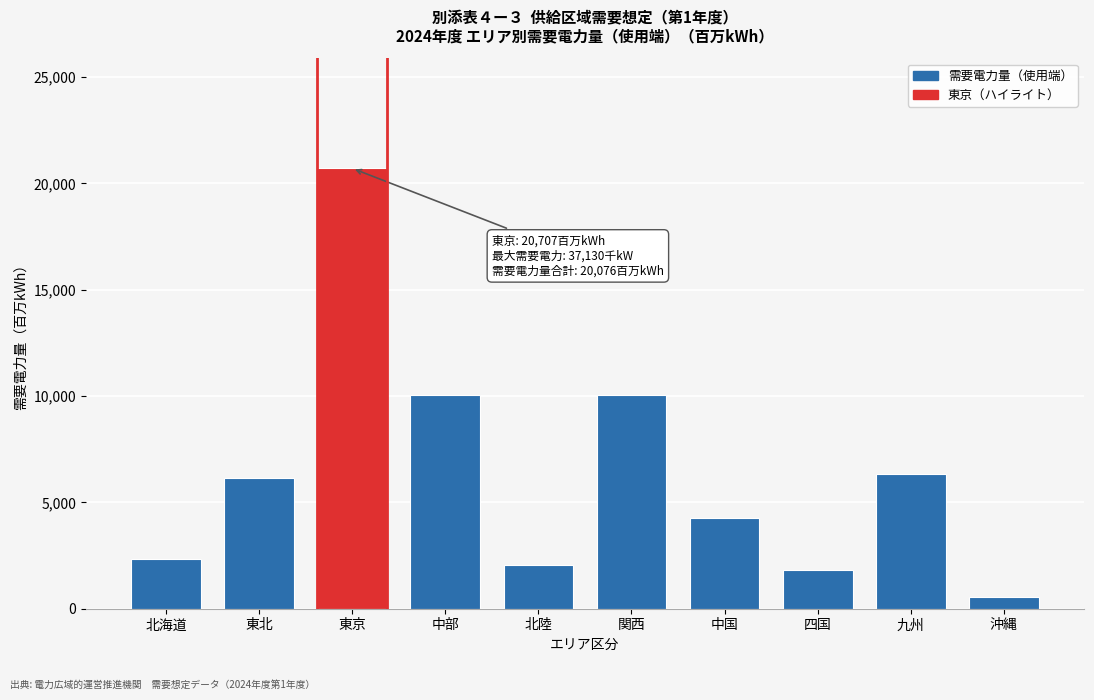

What is the ratio of the value at 中国 to the value at 九州?

0.7